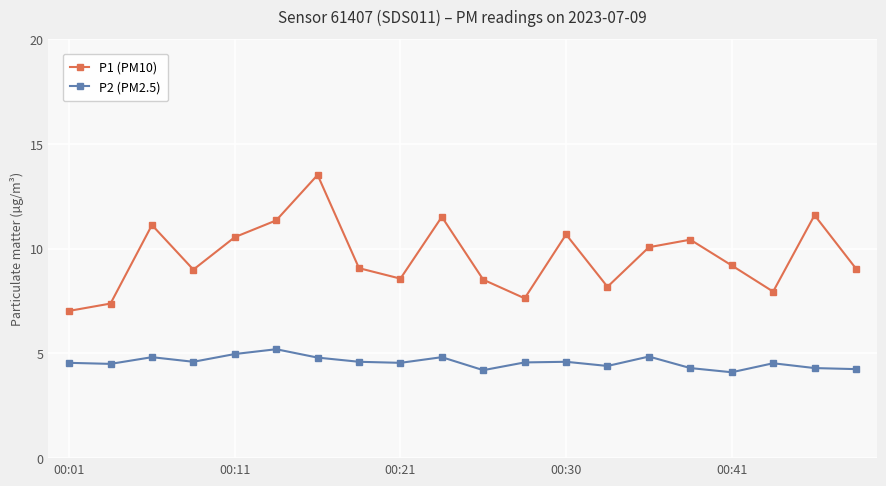

True or false: P2 (PM2.5) and P1 (PM10) cross at least once.

False